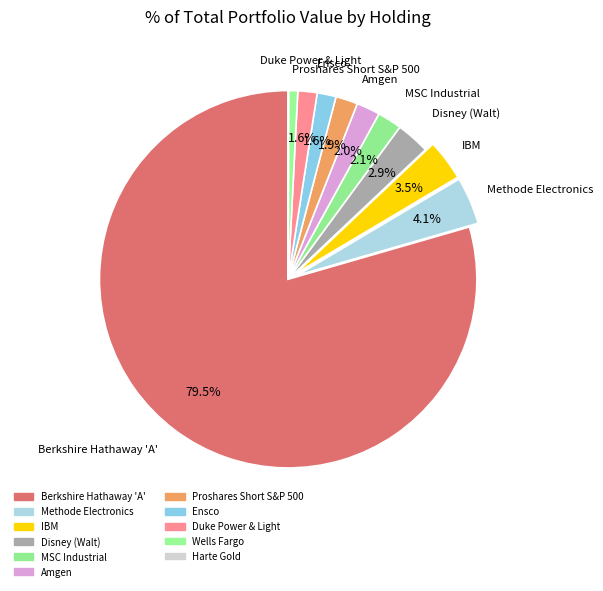

Rank the categories by value from lowest to highest.

Harte Gold, Wells Fargo, Ensco, Duke Power & Light, Proshares Short S&P 500, Amgen, MSC Industrial, Disney (Walt), IBM, Methode Electronics, Berkshire Hathaway 'A'